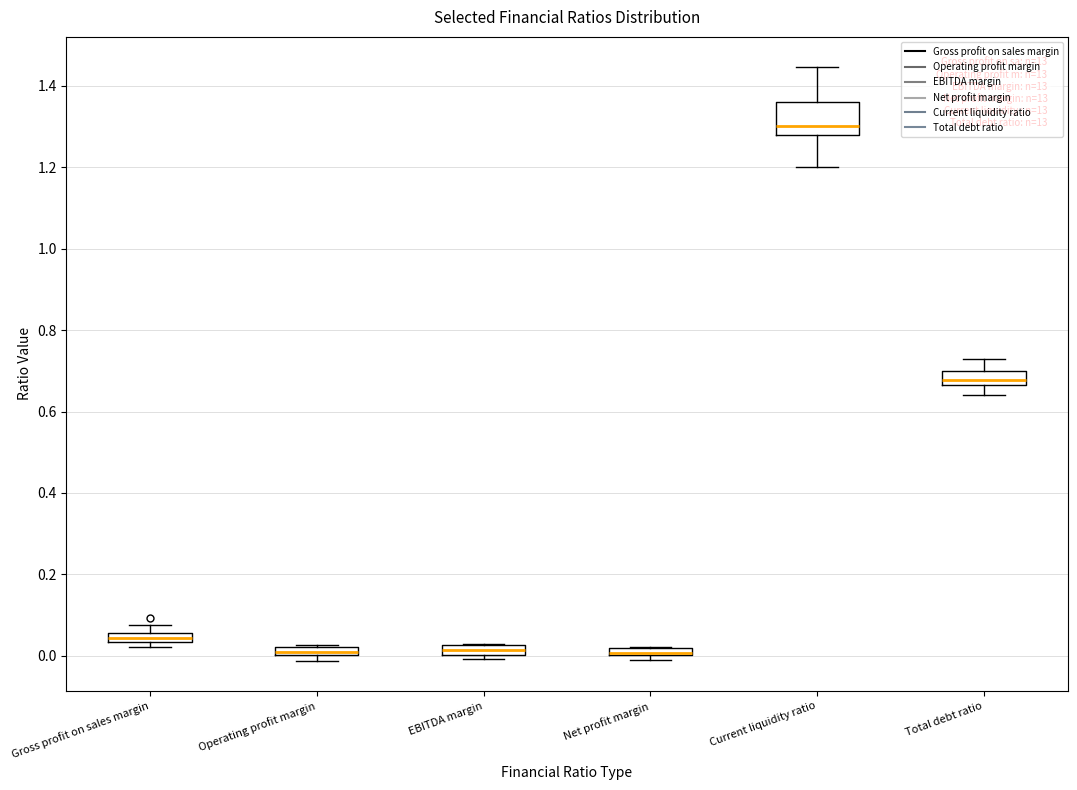

Which box is the tallest, from its lower edge to its upper edge?

Current liquidity ratio